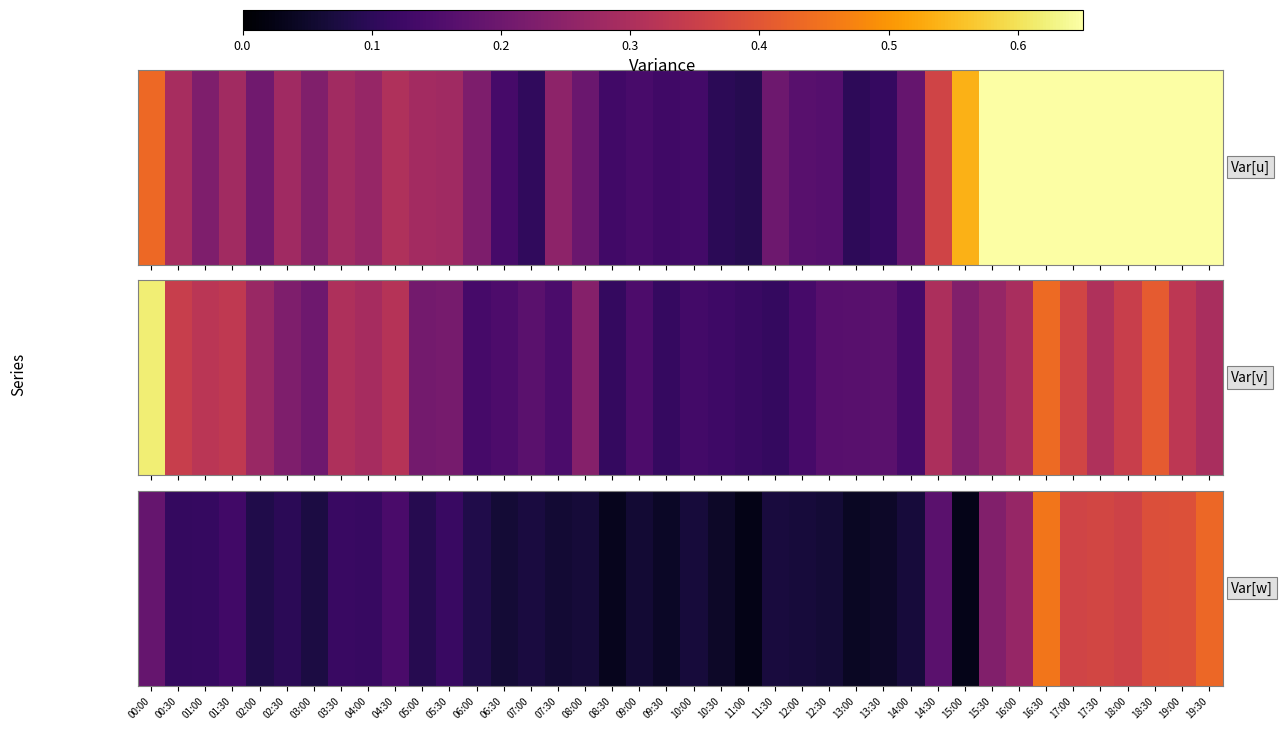

Rank the categories by value from highest to lowest.

16:30, 19:30, 19:00, 18:30, 17:30, 17:00, 18:00, 16:00, 15:30, 00:00, 14:30, 04:30, 01:30, 05:30, 03:30, 04:00, 01:00, 00:30, 02:30, 05:00, 06:00, 02:00, 03:00, 07:00, 11:30, 12:00, 14:00, 10:00, 08:00, 12:30, 06:30, 09:00, 07:30, 13:30, 10:30, 09:30, 13:00, 08:30, 15:00, 11:00